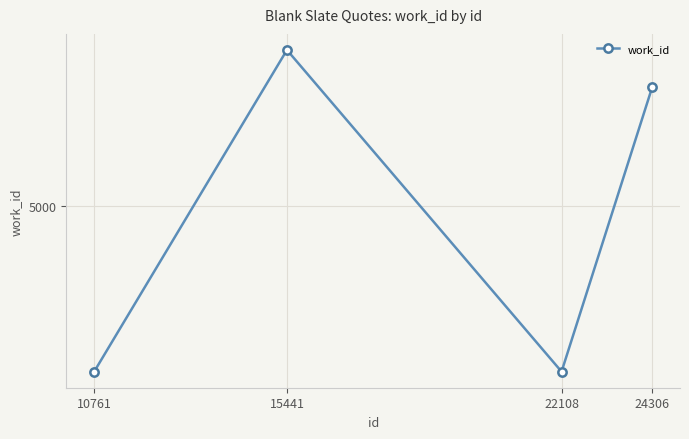

Rank the categories by value from highest to lowest.

15441, 24306, 10761, 22108